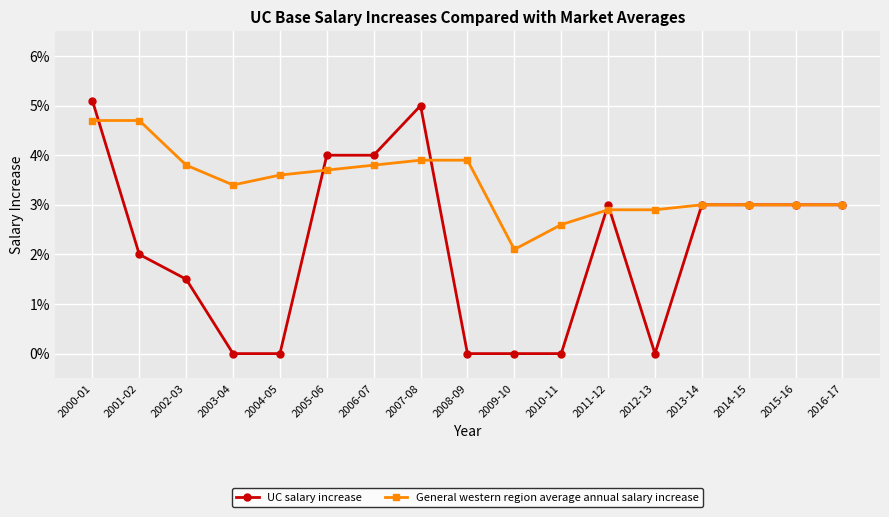

Is this an area chart (filled region under the line)?

No